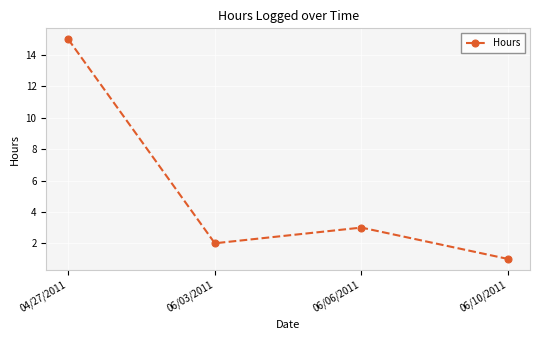

What is the label of the 2nd point from the left?

06/03/2011